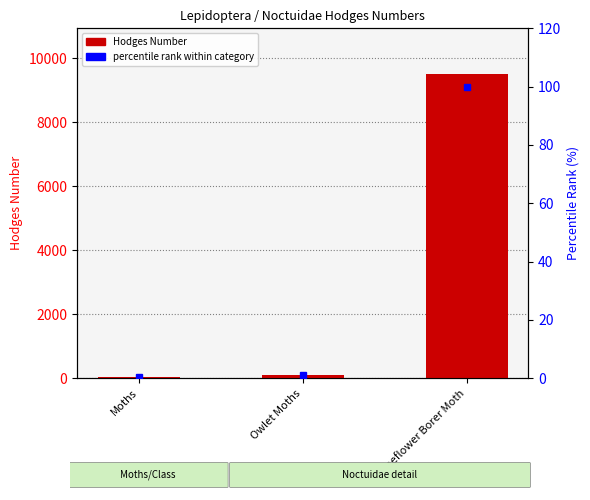

What is the minimum value shown in the chart?

0.3